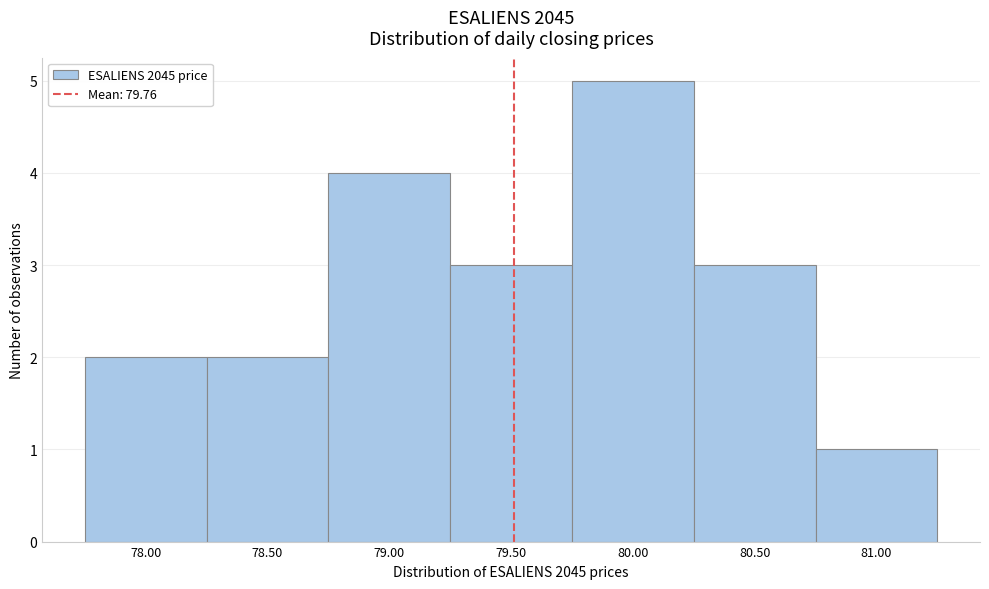

Reading left to right, extract all data points from this chart.

2	2	4	3	5	3	1